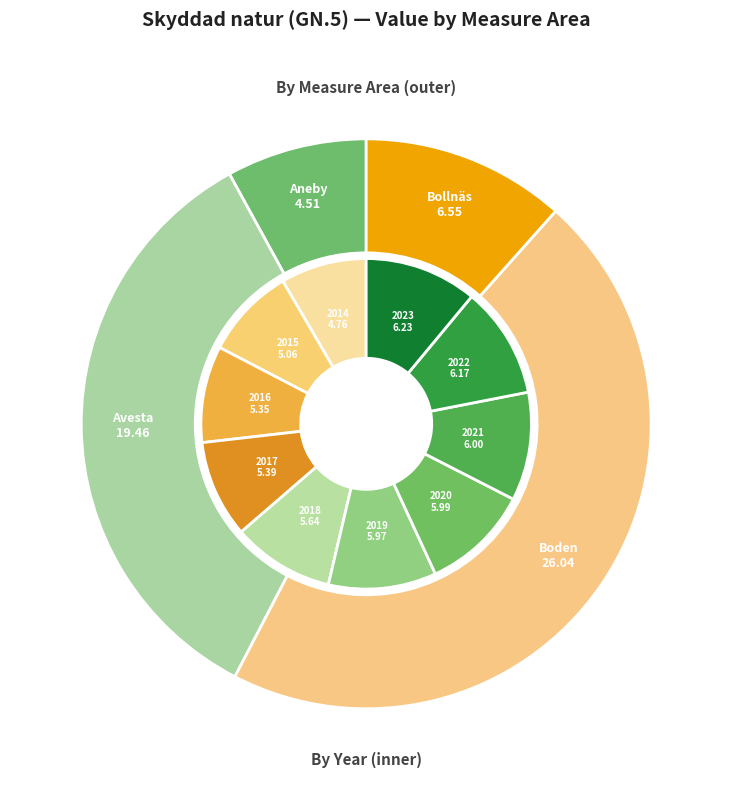

Which series changed the most between 2014 and 2015?

Avesta